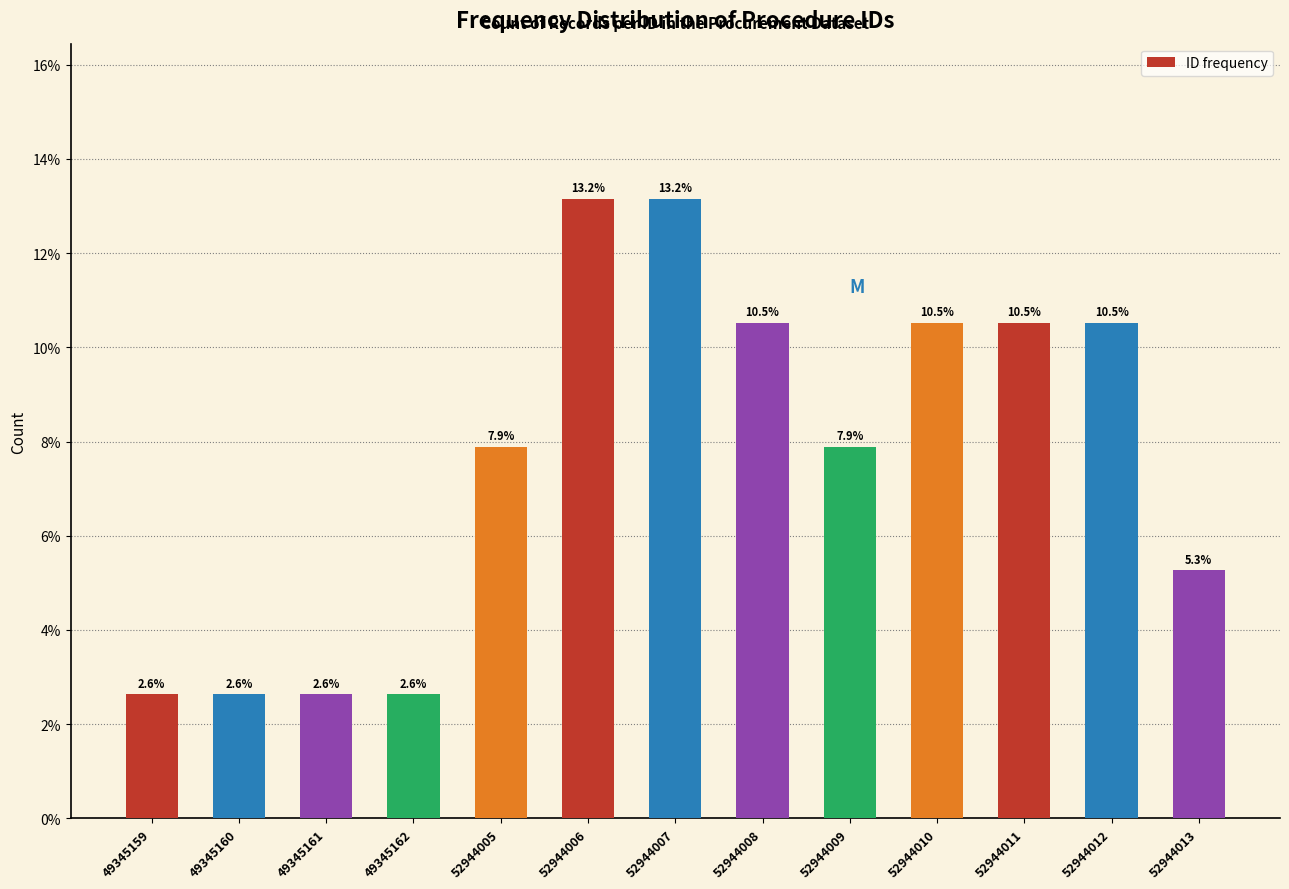

Reading left to right, list all the values displayed in this chart.

49345159=2.6	49345160=2.6	49345161=2.6	49345162=2.6	52944005=7.9	52944006=13.2	52944007=13.2	52944008=10.5	52944009=7.9	52944010=10.5	52944011=10.5	52944012=10.5	52944013=5.3